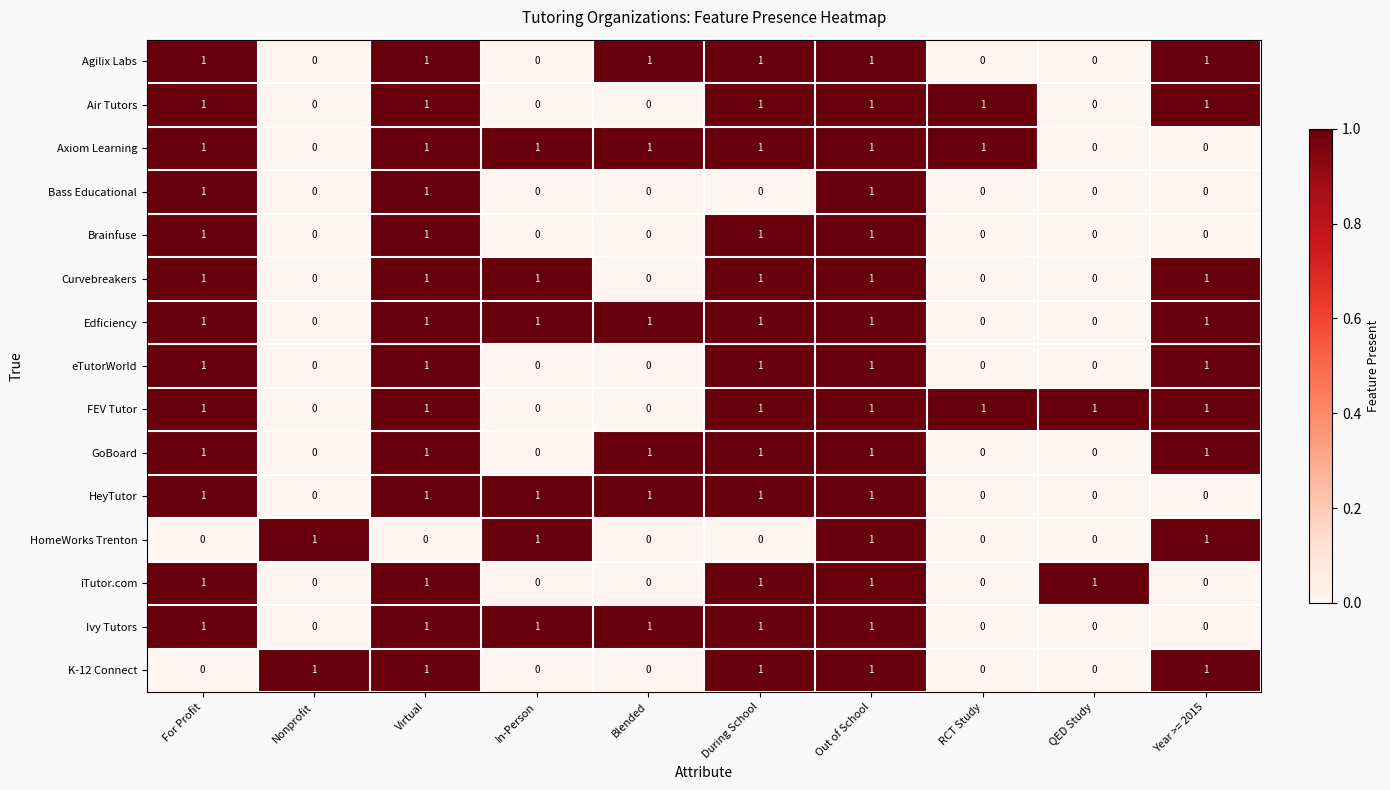

Count the number of categories in the chart.

10